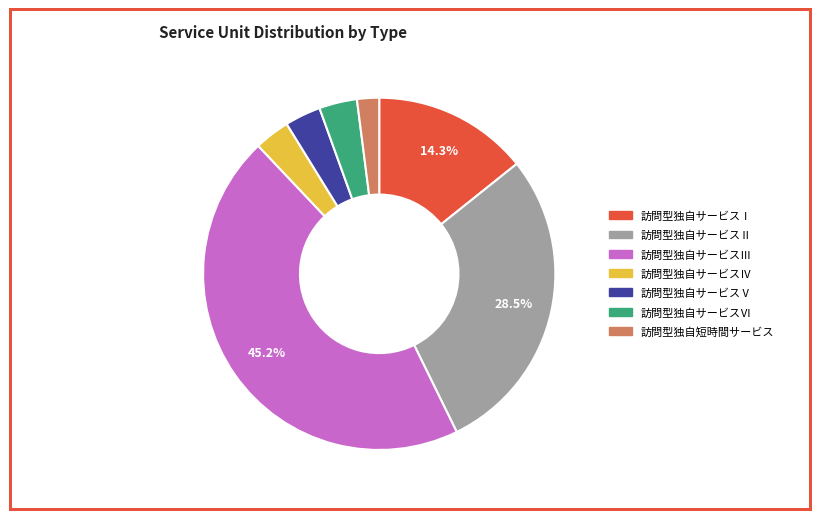

To the nearest percent, what is the average slice percentage?

14%